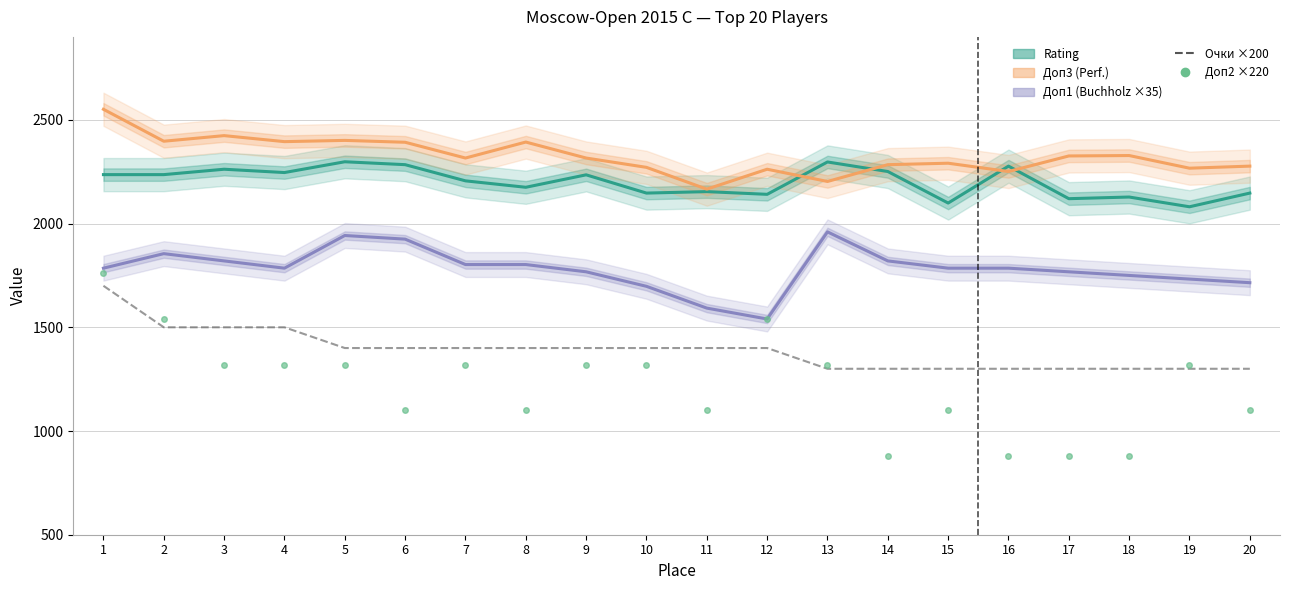

Is it true that Доп3 (Perf.) equals 2284.0 at 14?

True